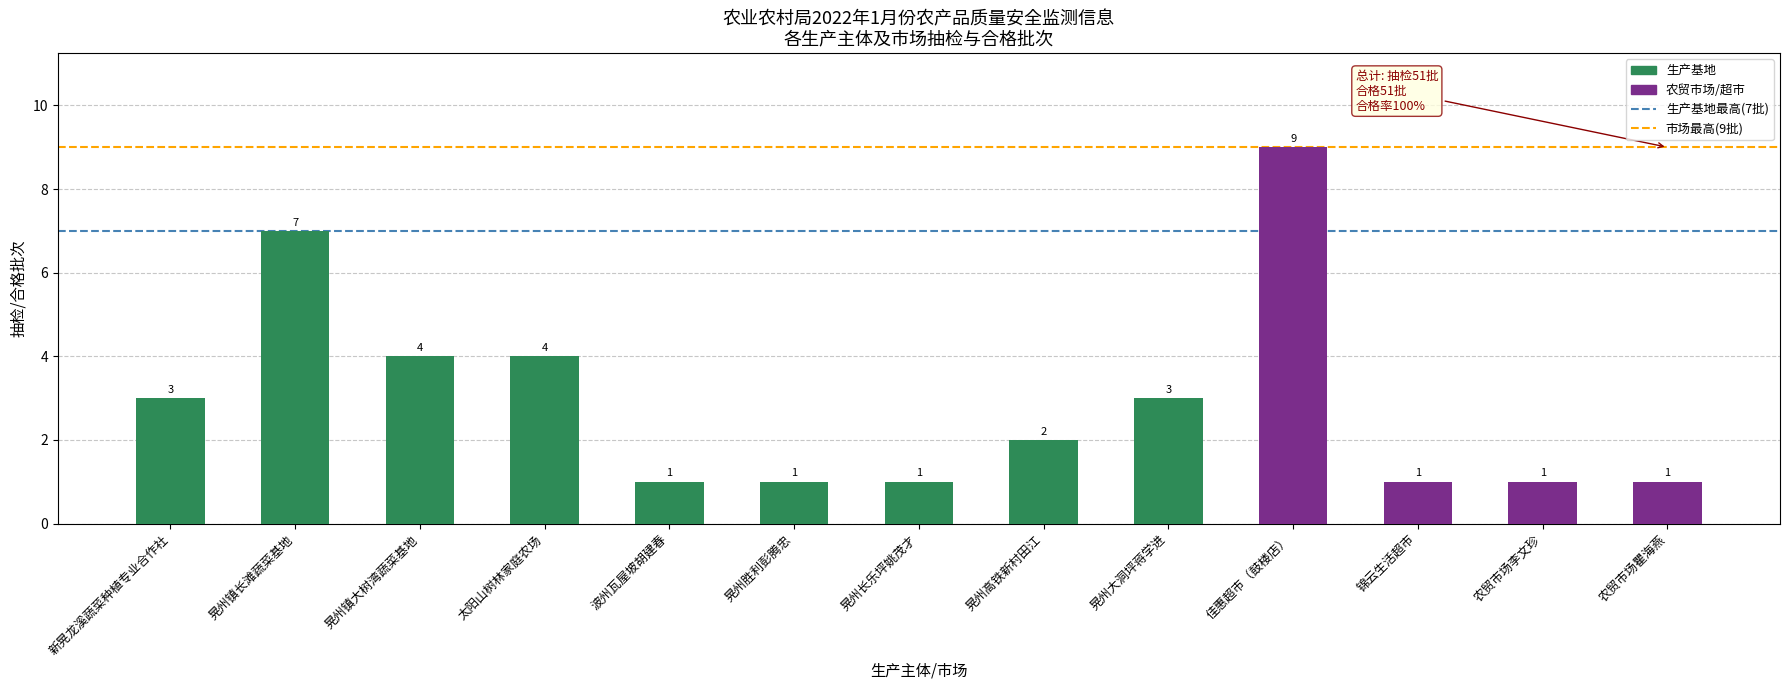

What is the label of the 5th bar from the left?

波州瓦屋坡胡建春